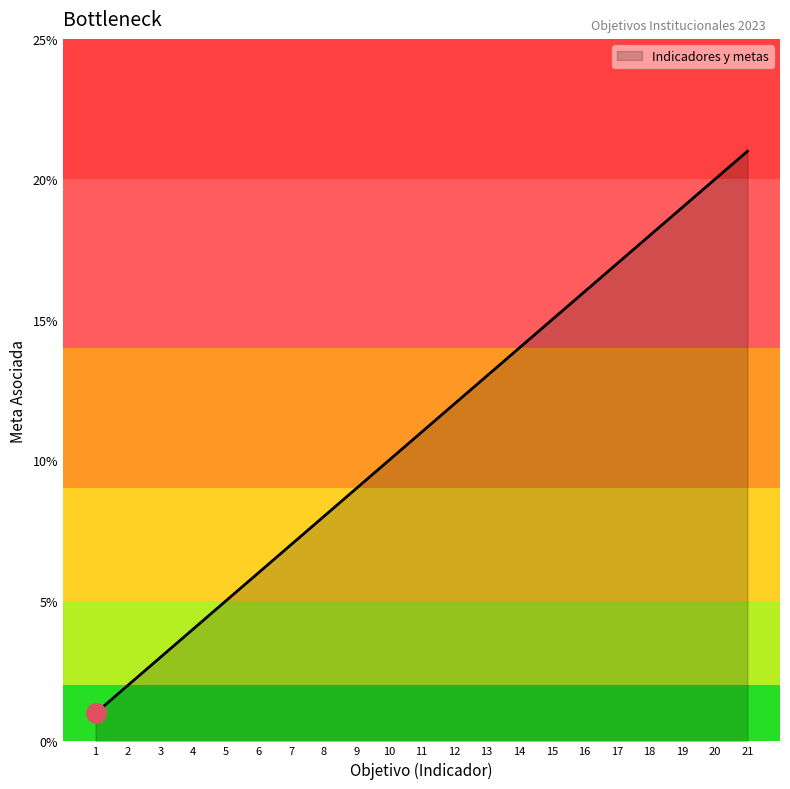

How many lines are shown in the chart?

1